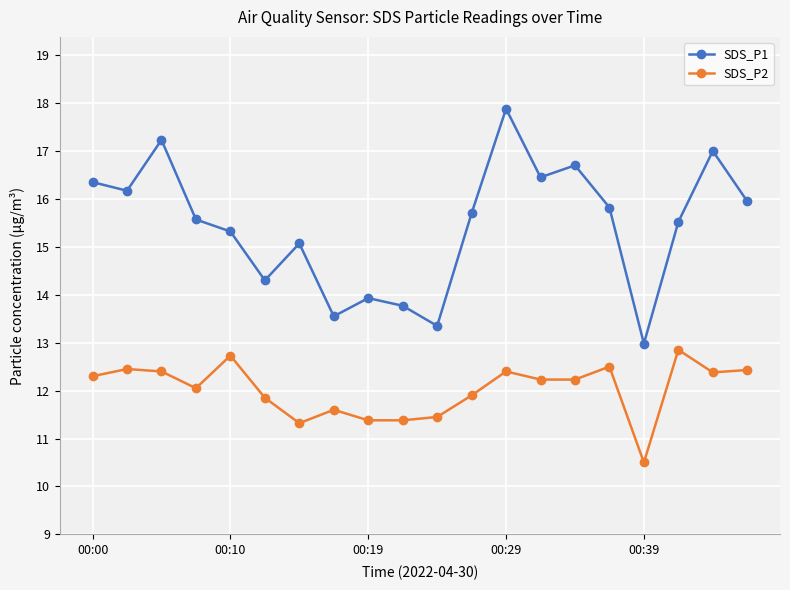

Count the number of categories in the chart.

20